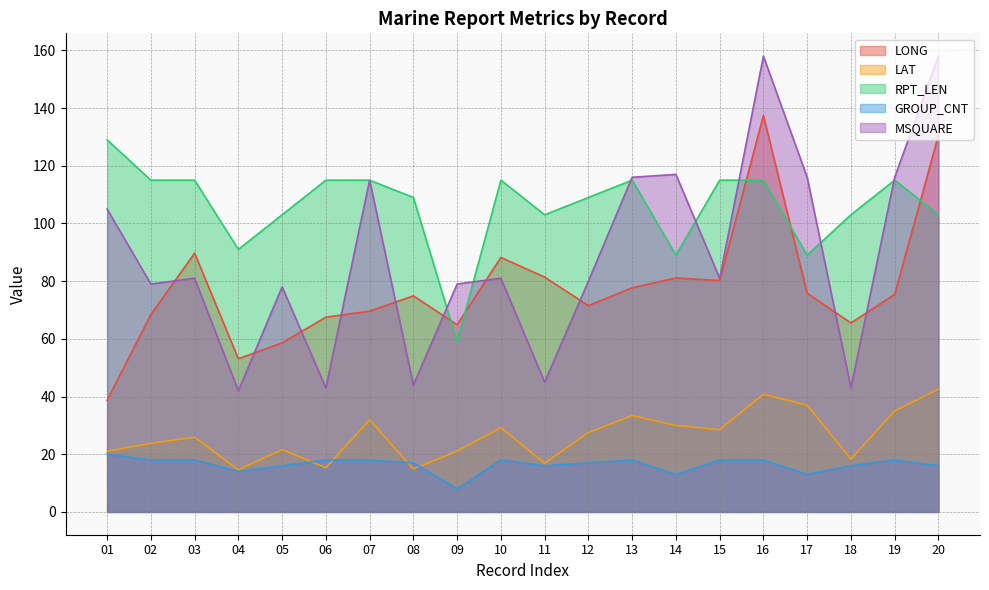

Which series has the widest spread of values?

MSQUARE